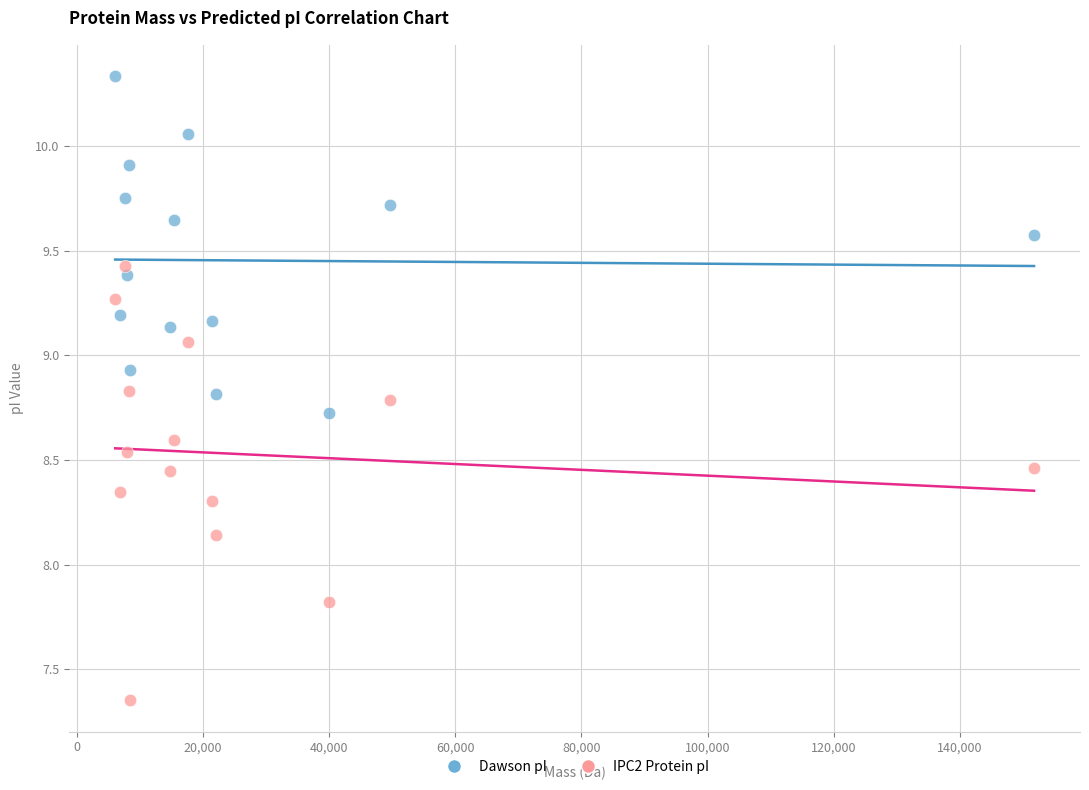

Which series reaches the maximum Y coordinate?

Dawson pI